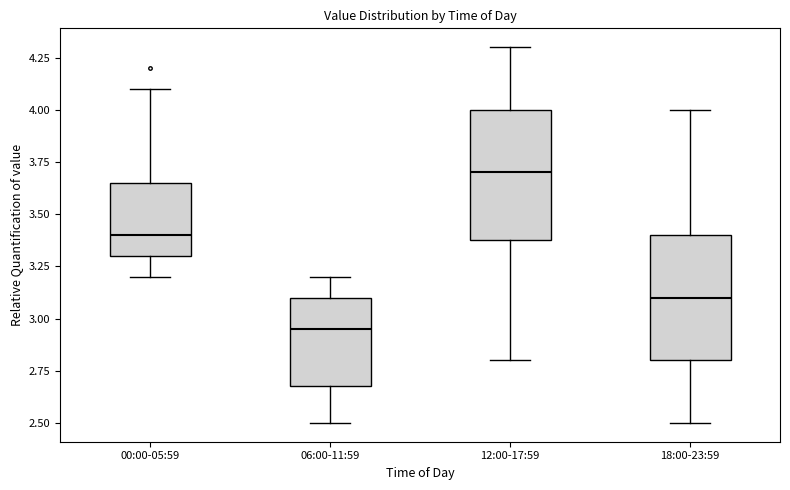

Which box's median line is the highest?

12:00-17:59